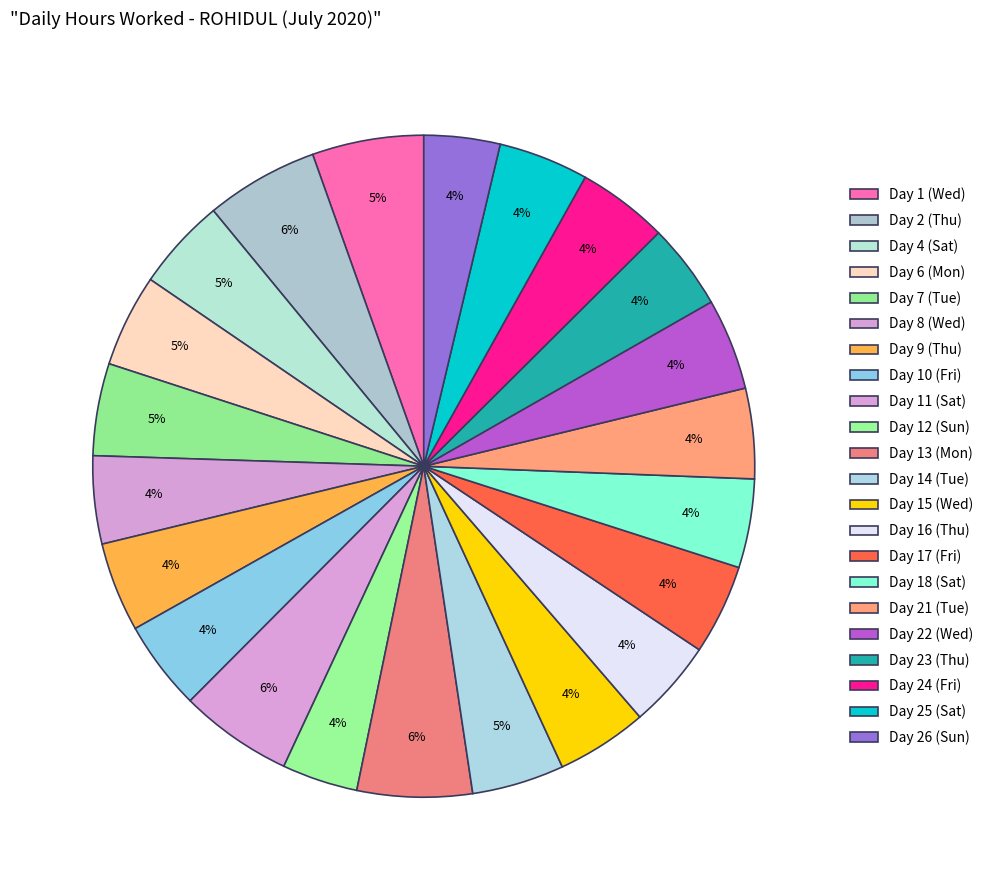

Which slice is the largest?

Day 13 (Mon)